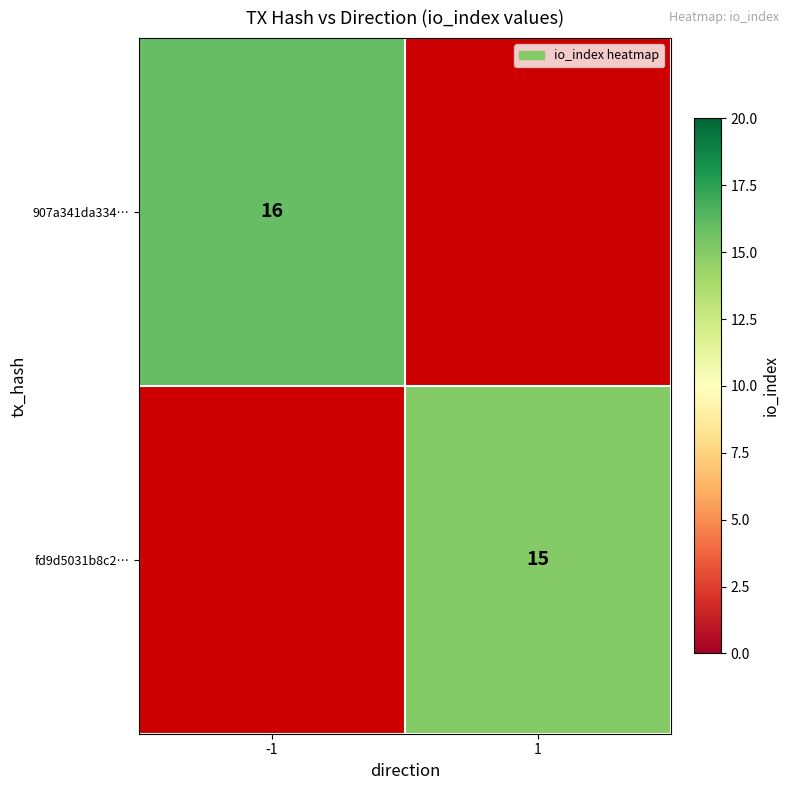

What is the difference between the highest and lowest values at -1?

16